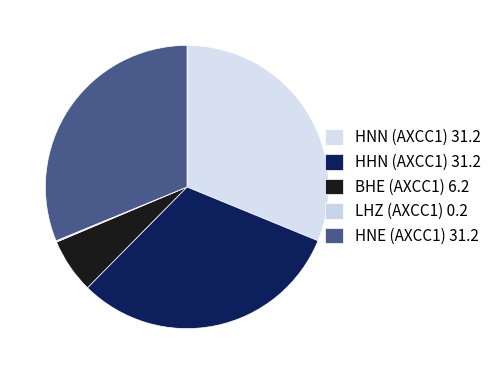

To the nearest percent, what is the average slice percentage?

20%